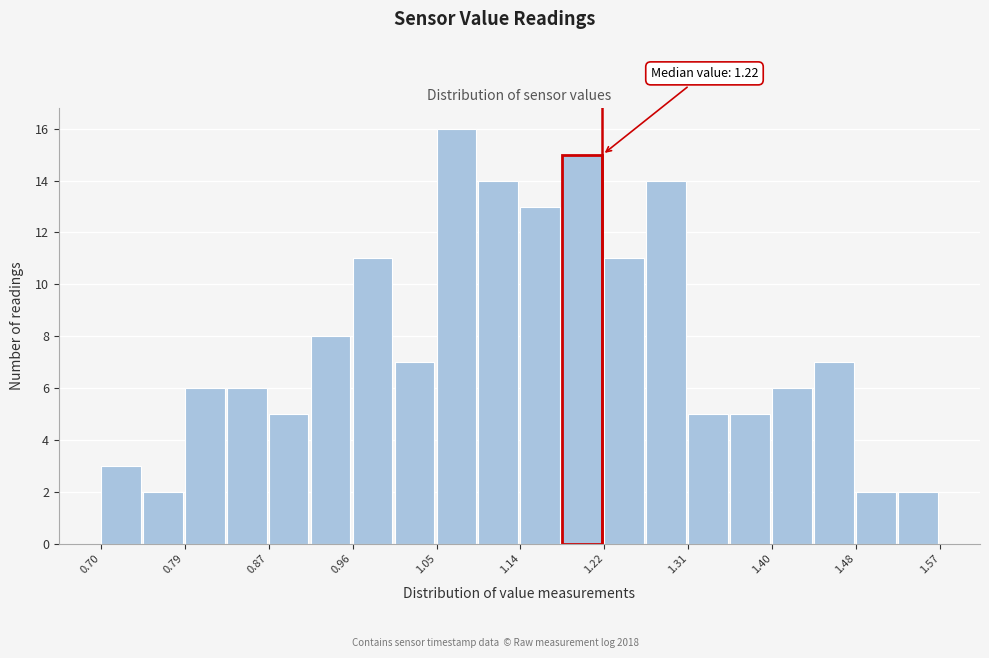

Which range on the x-axis has the tallest bar?

1.05 to 1.09